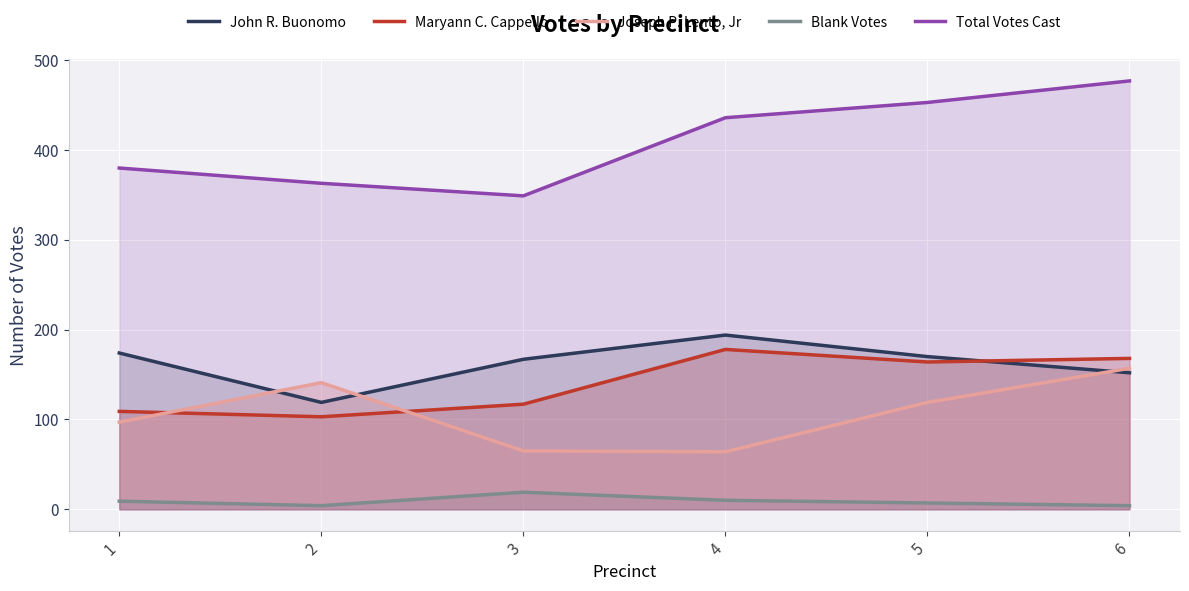

The value of Maryann C. Cappello at 3 is 161. True or false?

False